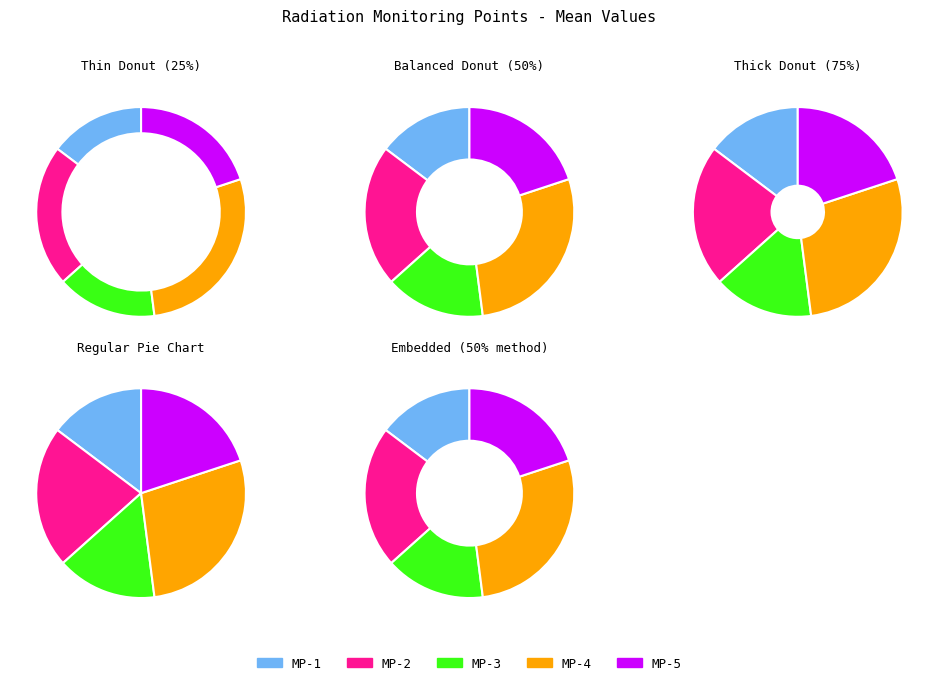

Does MP-4 represent more than half of the total?

No